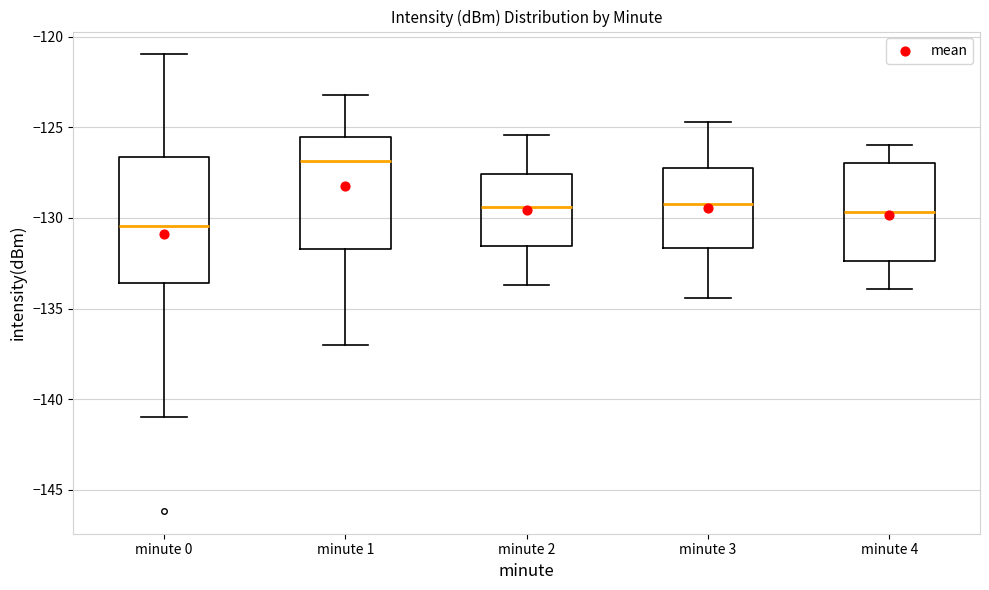

Comparing the boxes themselves (not the whiskers), which one is the tallest?

minute 0